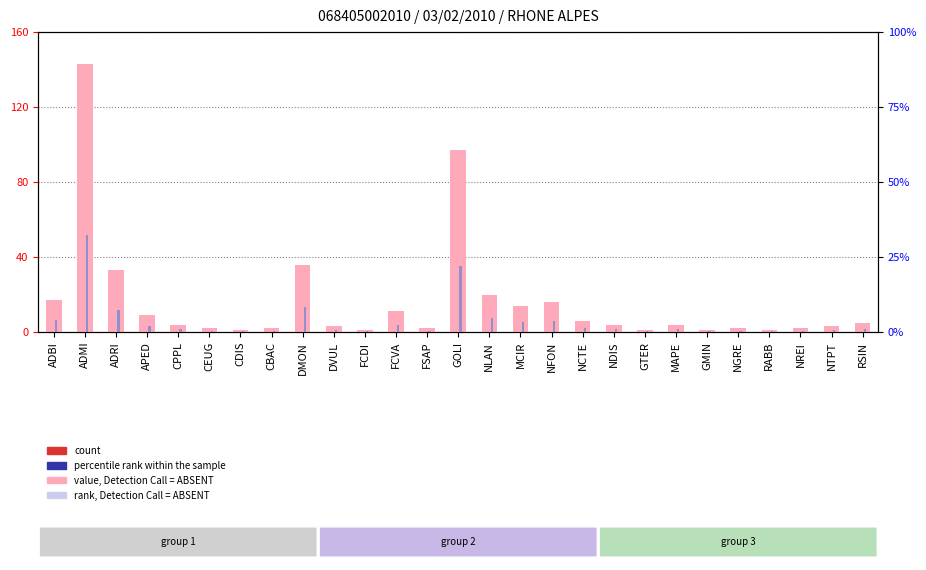

List the series in order of their overall mean, lowest first.

percentile rank within the sample, count